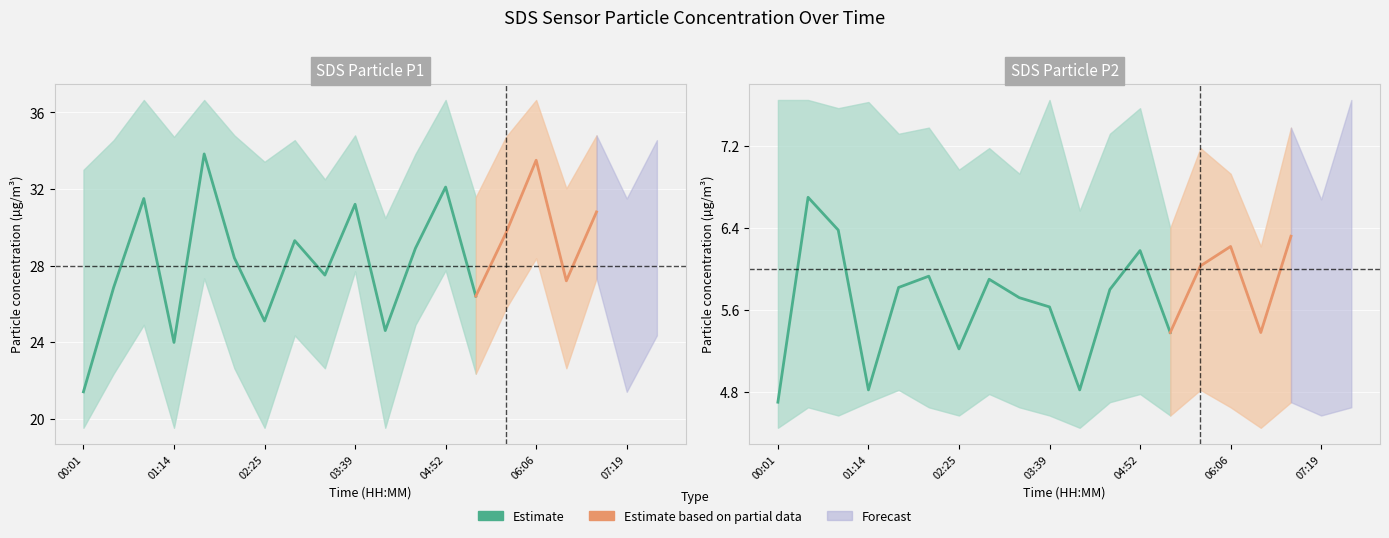

At how many categories does at least one series exceed 33?

14